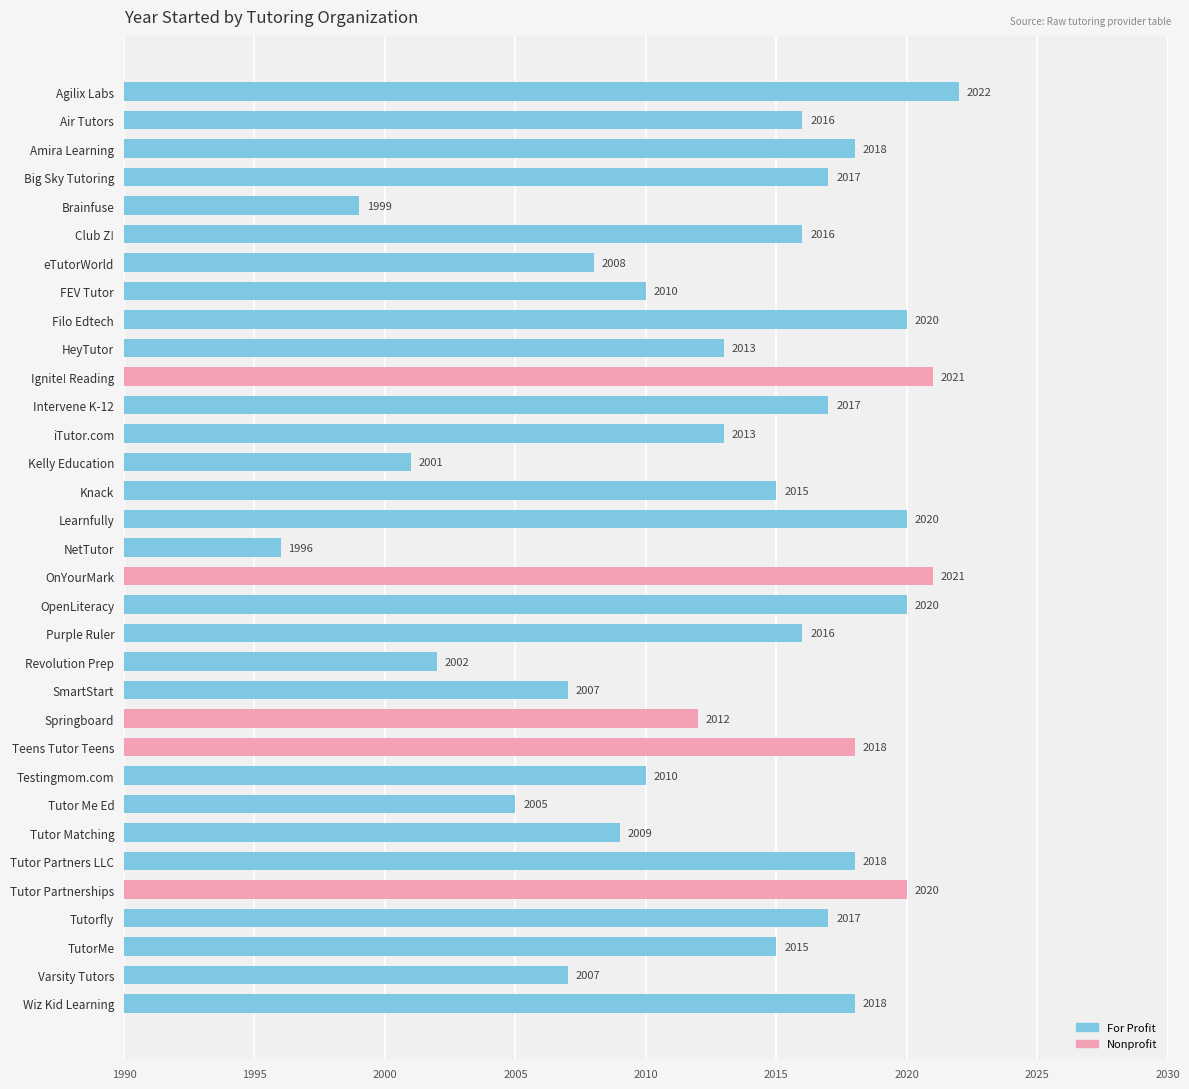

The chart shows a value of 883 at Springboard. True or false?

False